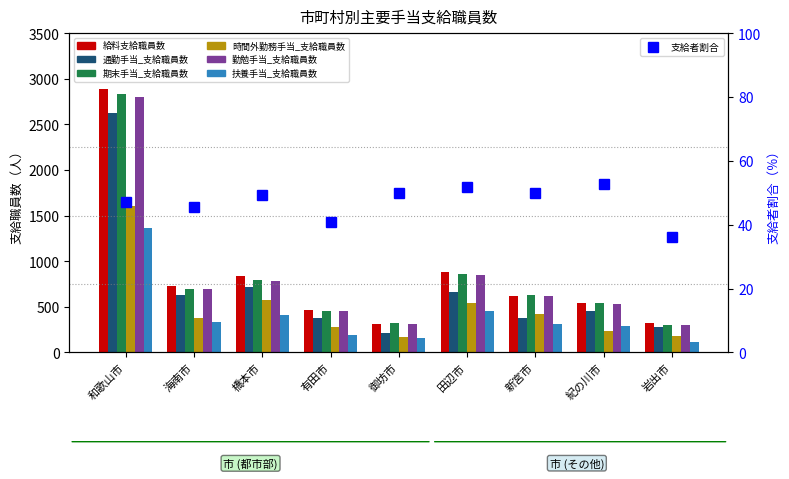

What is the smallest value displayed?

117